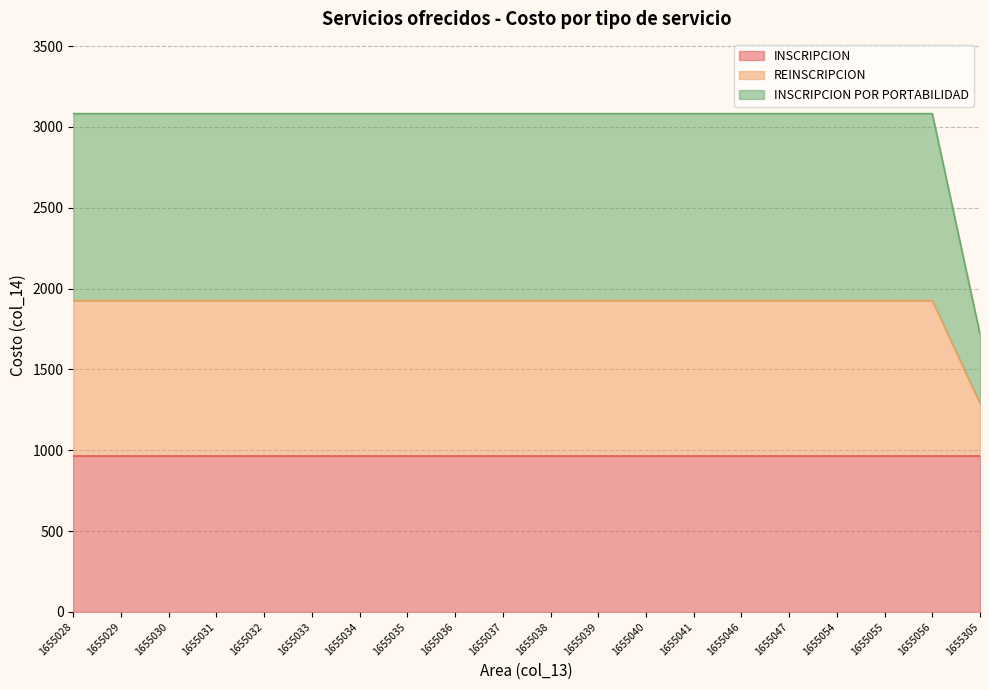

What is the total value across all series at 1655031?

3082